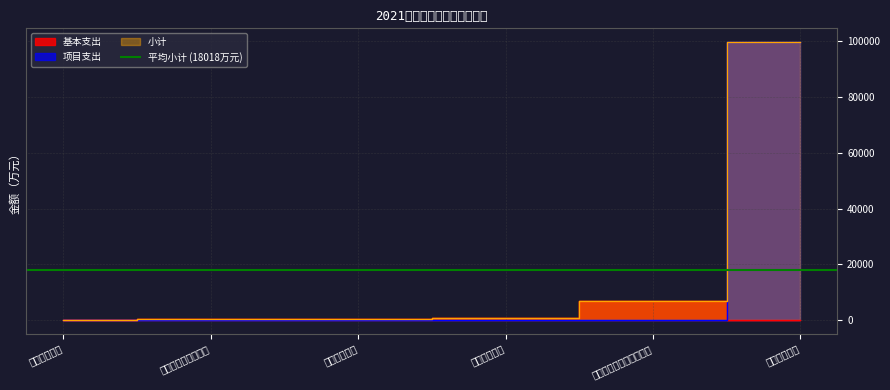

What is the label of the 5th point from the left?

自然资源海洋气象等支出